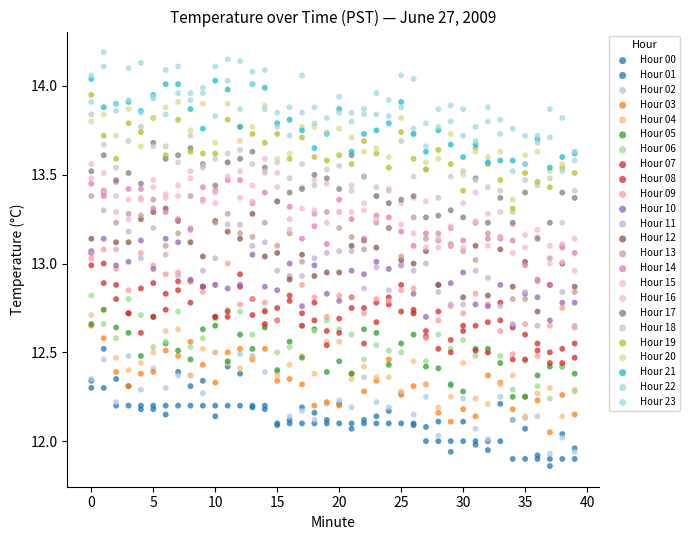

How many points are shown in the scatter plot?

960